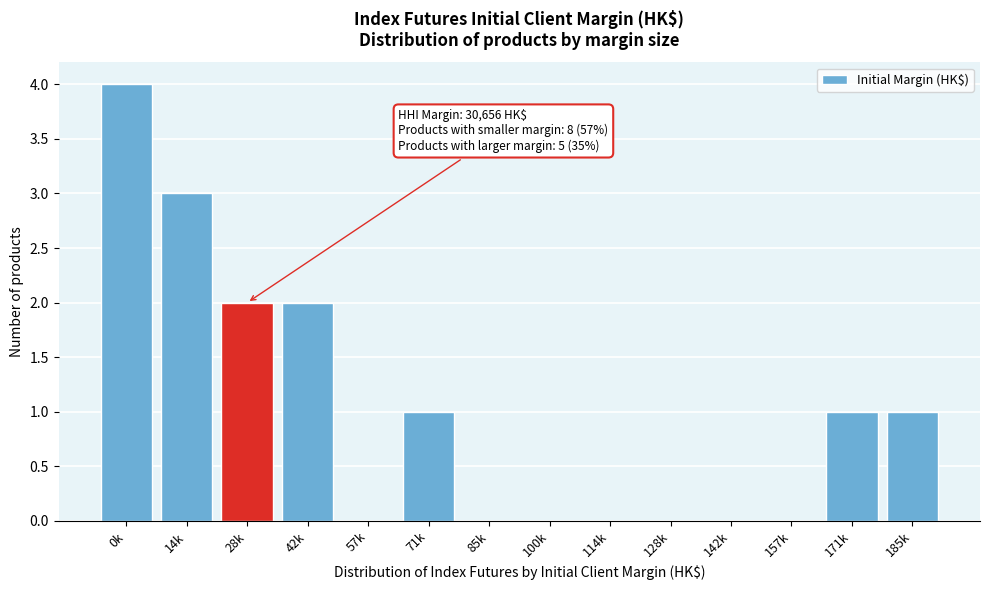

Reading left to right, transcribe all the data shown in this chart.

0k=4	14k=3	28k=2	42k=2	57k=0	71k=1	85k=0	100k=0	114k=0	128k=0	142k=0	157k=0	171k=1	185k=1